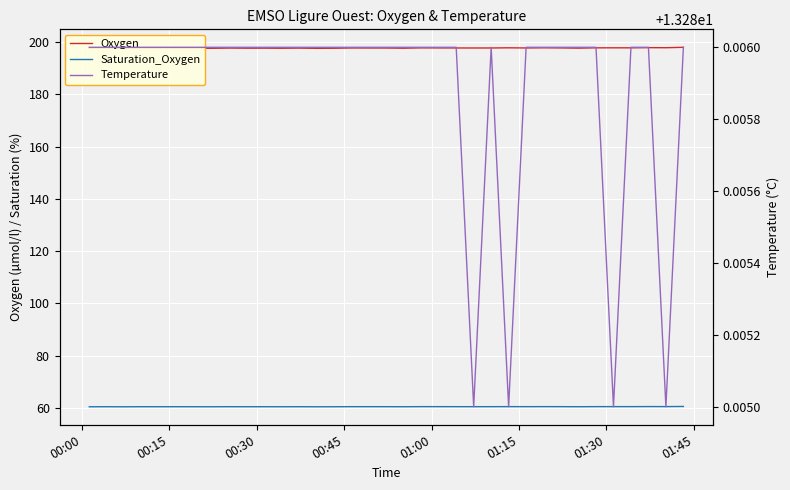

Reading left to right, extract all data points from this chart.

Oxygen: 197.6	197.7	197.6	197.7	197.7	197.7	197.7	197.6	197.7	197.7	197.7	197.7	197.7	197.6	197.7	197.8	197.8	197.7	197.7	197.8	197.8	197.8	197.8	197.8	197.8	197.8	197.8	197.8	197.7	197.8	197.8	197.8	197.9	197.9	198.0
Saturation_Oxygen: 60.4	60.5	60.4	60.5	60.5	60.5	60.4	60.4	60.5	60.5	60.5	60.4	60.5	60.4	60.4	60.5	60.5	60.5	60.4	60.5	60.5	60.5	60.5	60.5	60.5	60.5	60.5	60.5	60.5	60.5	60.5	60.5	60.5	60.5	60.6
Temperature: 13.3	13.3	13.3	13.3	13.3	13.3	13.3	13.3	13.3	13.3	13.3	13.3	13.3	13.3	13.3	13.3	13.3	13.3	13.3	13.3	13.3	13.3	13.3	13.3	13.3	13.3	13.3	13.3	13.3	13.3	13.3	13.3	13.3	13.3	13.3